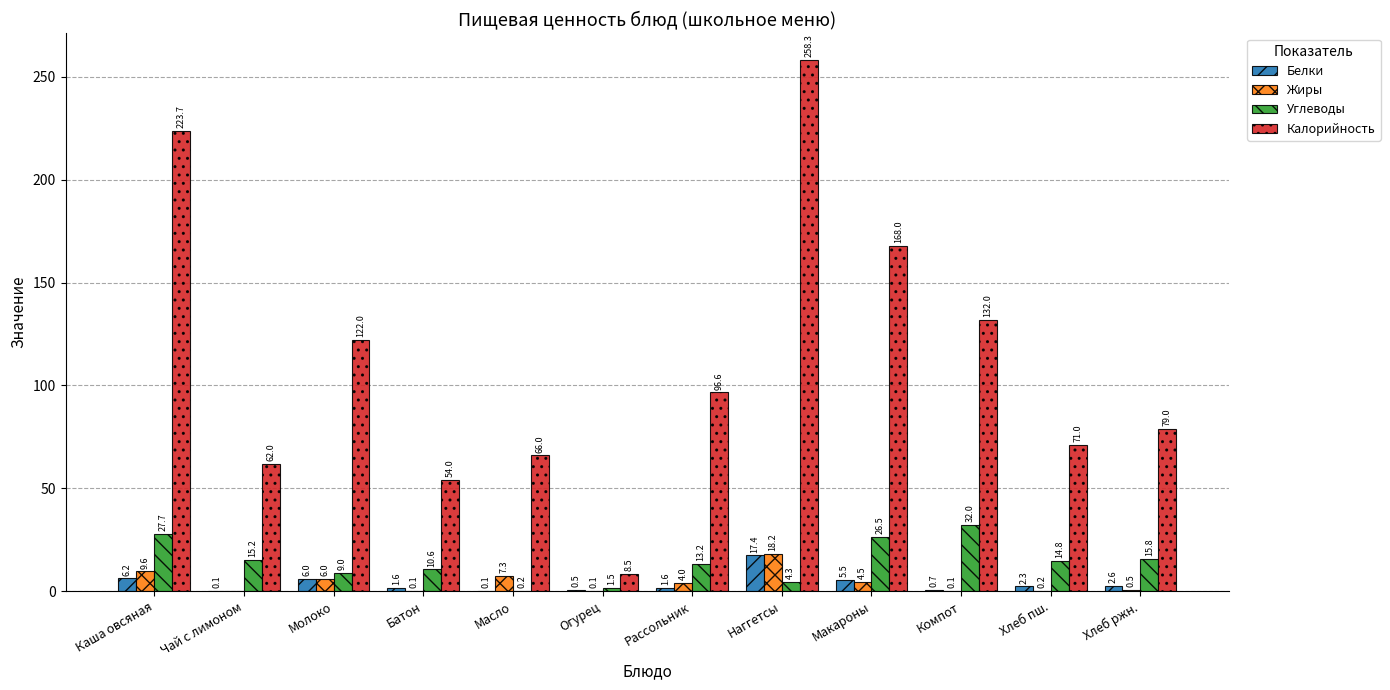

Which series has the largest total across all categories?

Калорийность